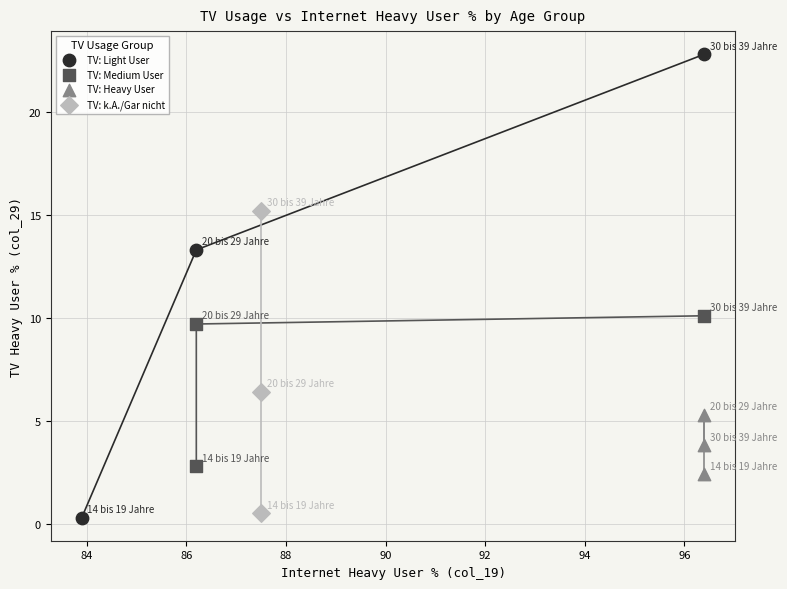

What are all the series names shown in the legend?

TV: Light User, TV: Medium User, TV: Heavy User, TV: k.A./Gar nicht